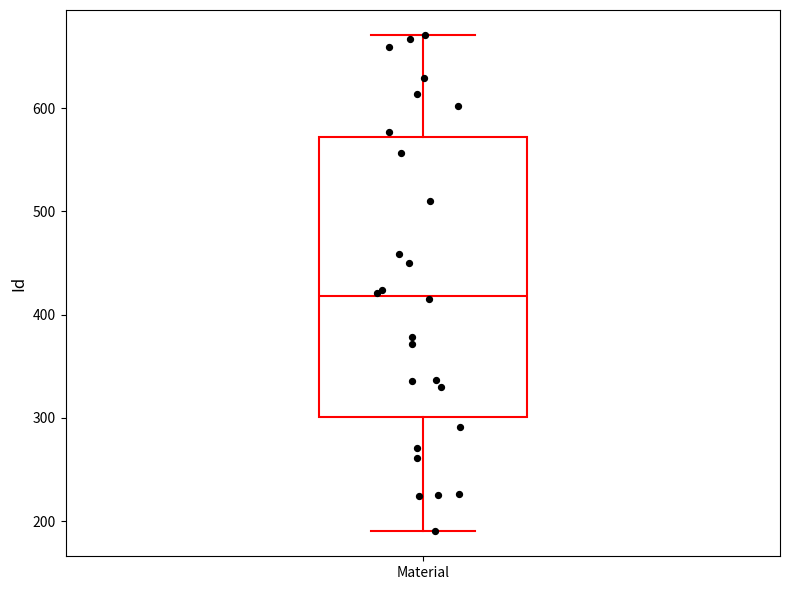

Where does the upper whisker of the box for Material end on the y-axis? The values are not printed on the chart, so give them approximately, as read against the axis.

670